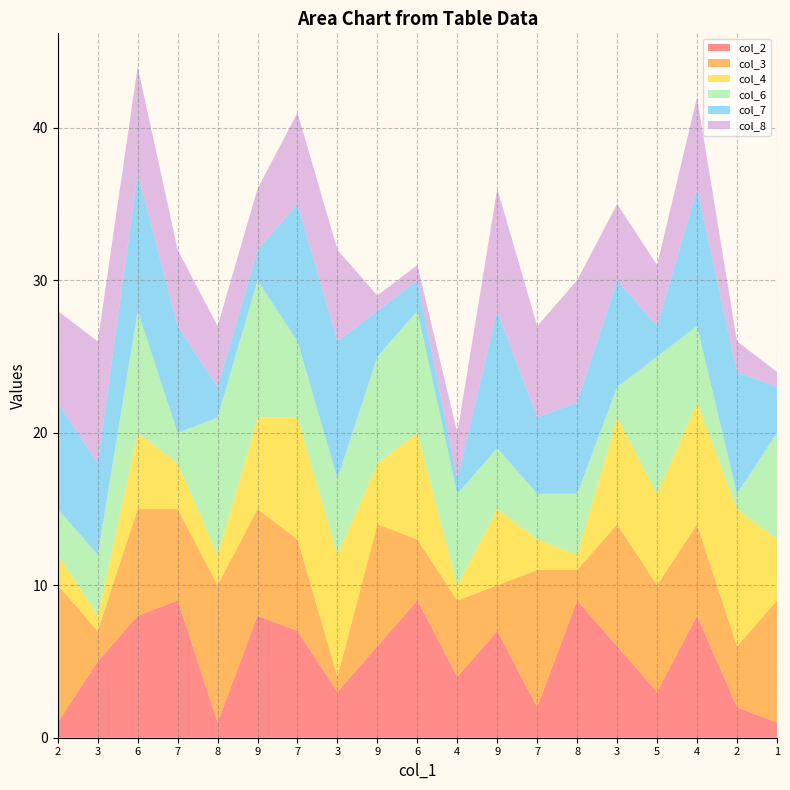

Reading left to right, what are all the values shown in this chart?

col_2: 1	5	8	9	1	8	7	3	6	9	4	7	2	9	6	3	8	2	1
col_3: 9	2	7	6	9	7	6	1	8	4	5	3	9	2	8	7	6	4	8
col_4: 2	1	5	3	2	6	8	8	4	7	1	5	2	1	7	6	8	9	4
col_6: 3	4	8	2	9	9	5	5	7	8	6	4	3	4	2	9	5	1	7
col_7: 7	6	9	7	2	2	9	9	3	2	1	9	5	6	7	2	9	8	3
col_8: 6	8	7	5	4	4	6	6	1	1	3	8	6	8	5	4	6	2	1